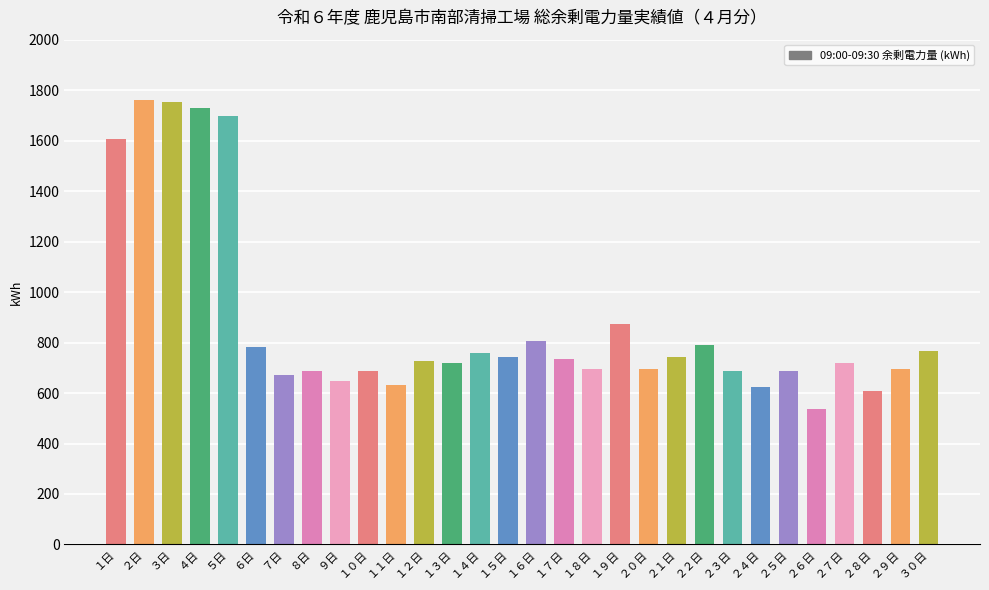

What position from the right is １６日?

15